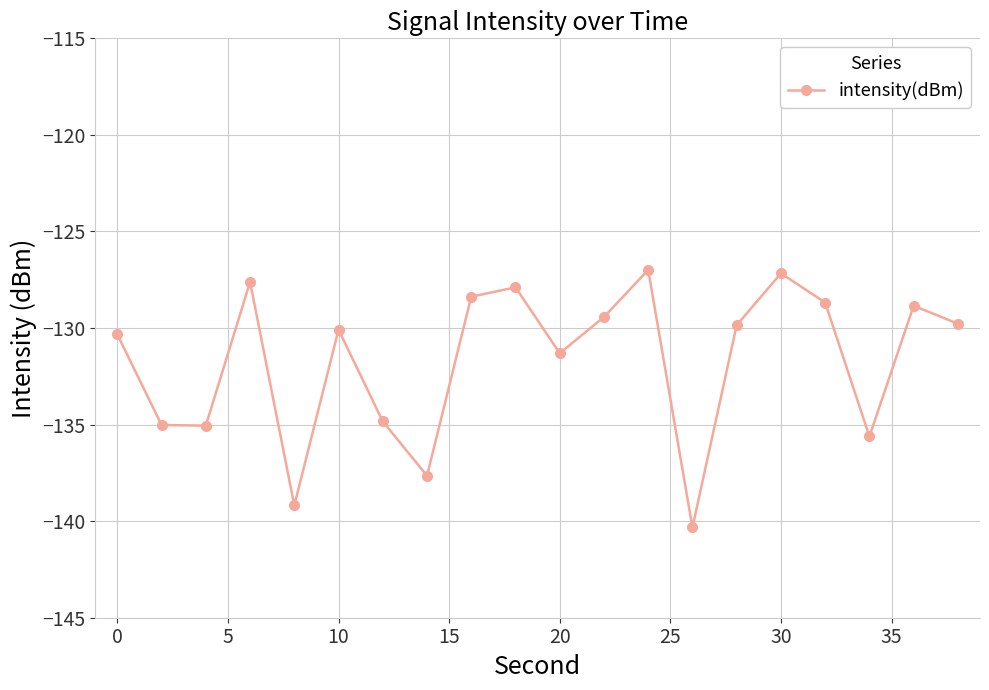

True or false: the data has more than 1 interior local peaks.

True